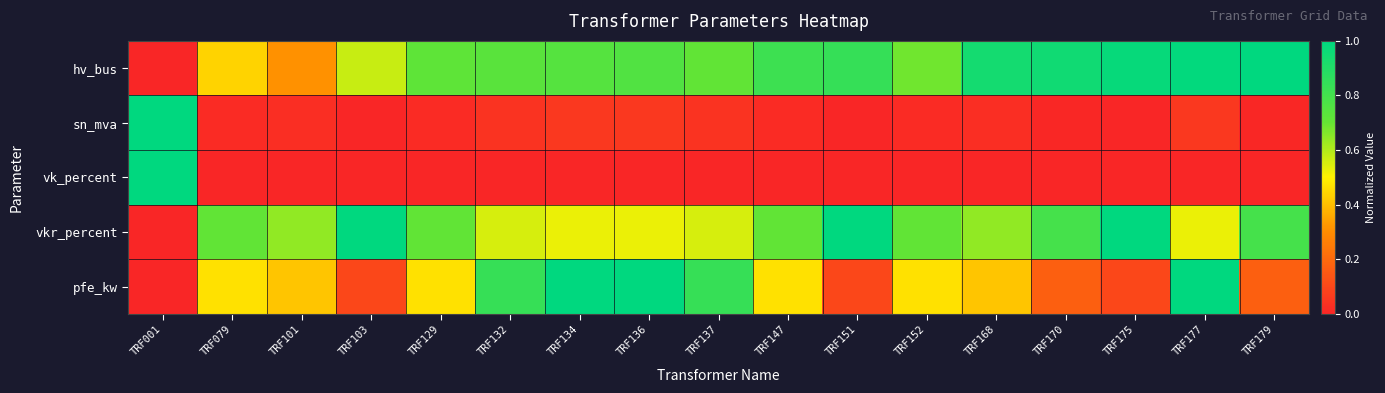

At which category does the chart reach its peak across all series?

TRF179